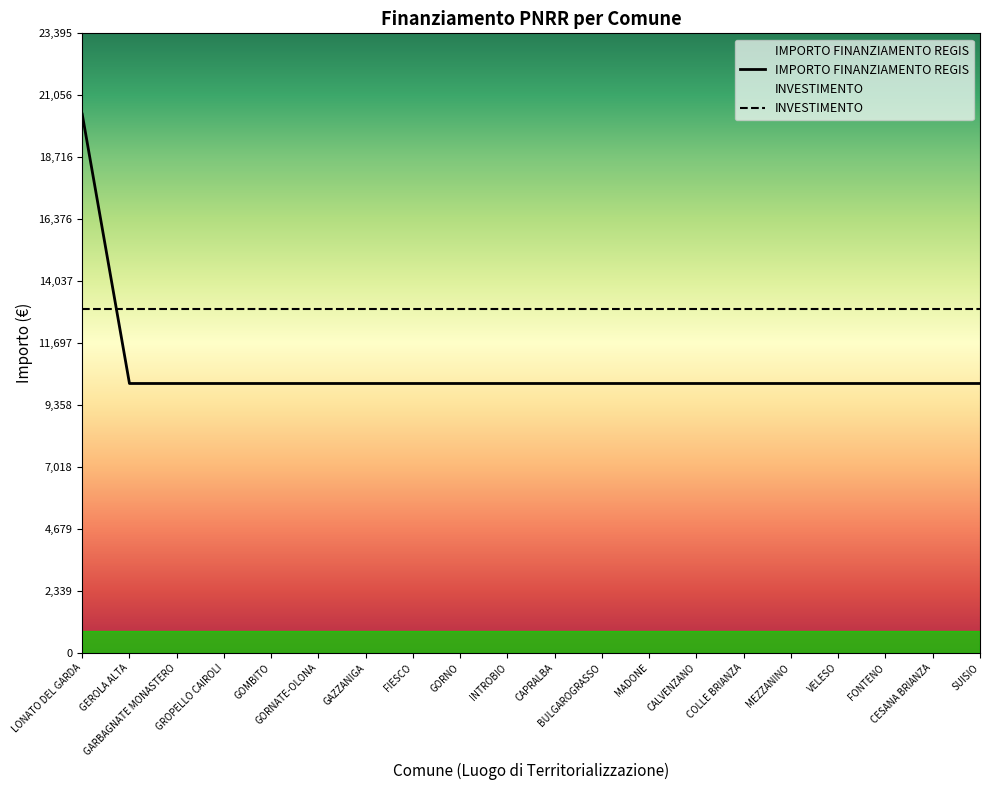

Where is IMPORTO FINANZIAMENTO REGIS nearest to the value 15258?

LONATO DEL GARDA